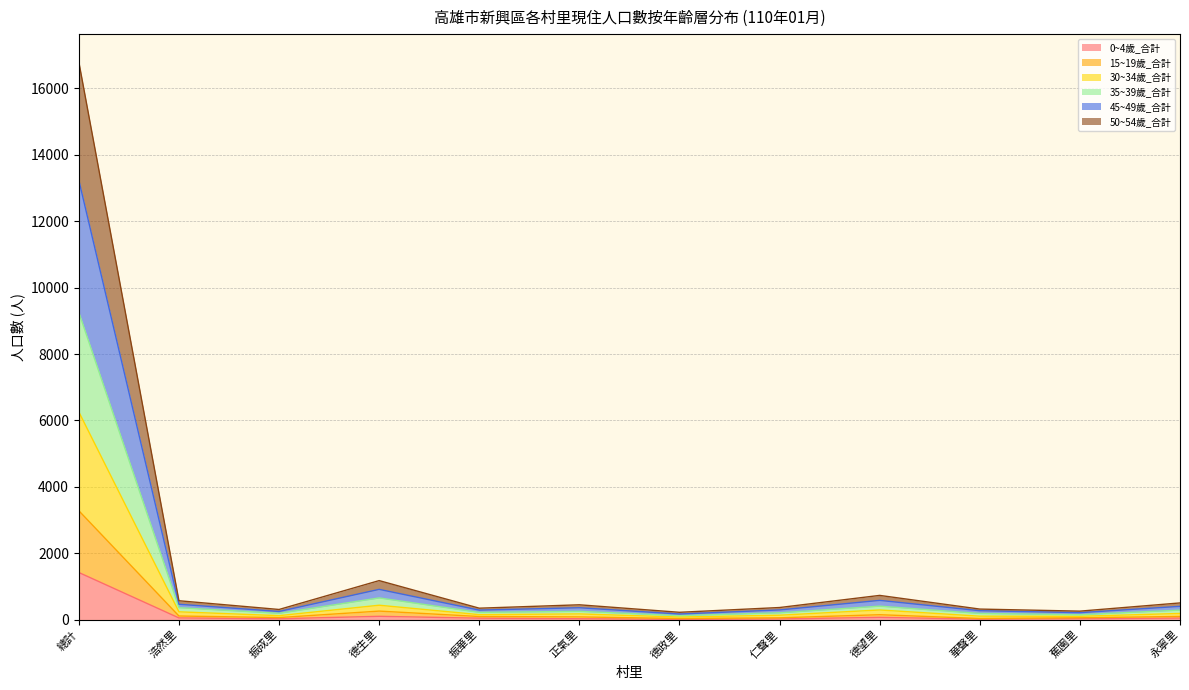

At which category is the sum across all series the highest?

總計